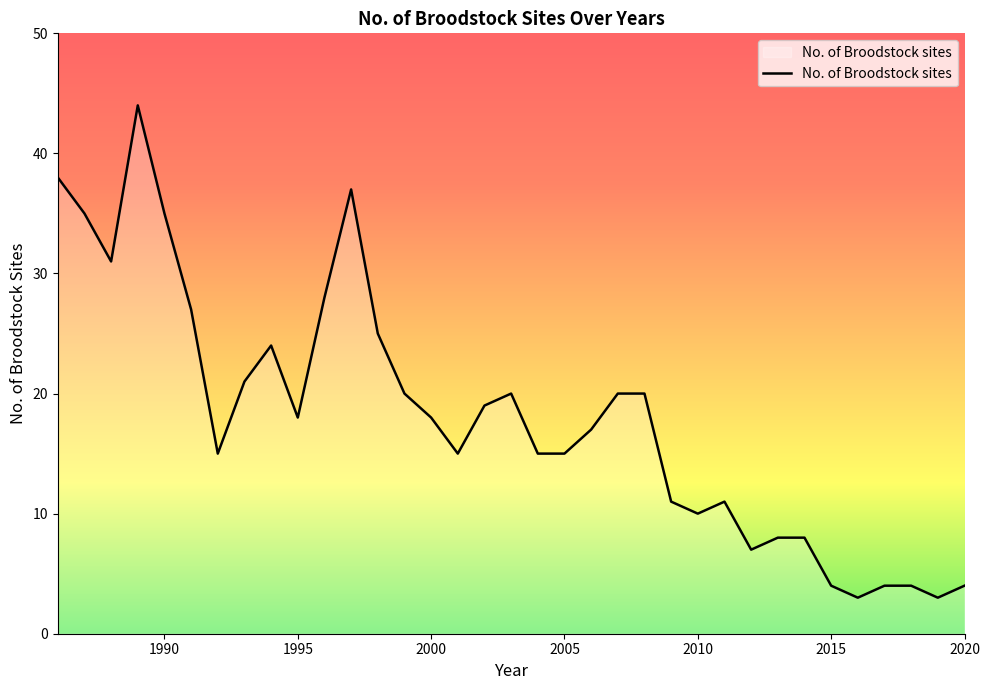

What is the difference between the maximum and minimum values?

41